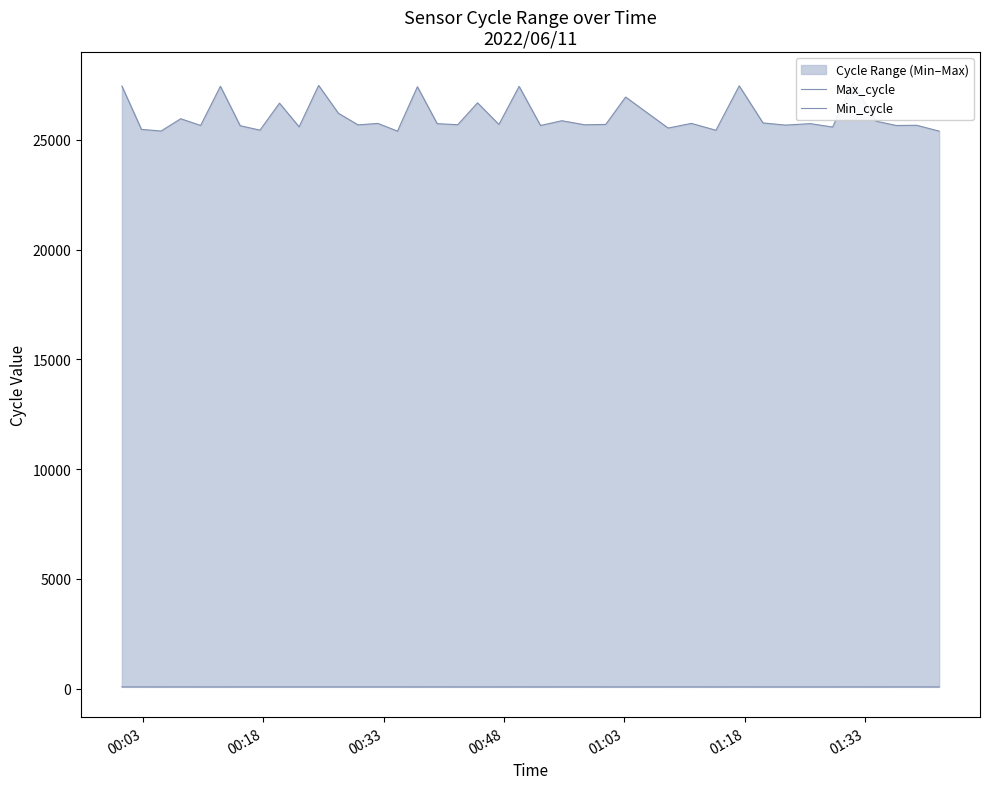

True or false: Max_cycle and Min_cycle cross at least once.

False